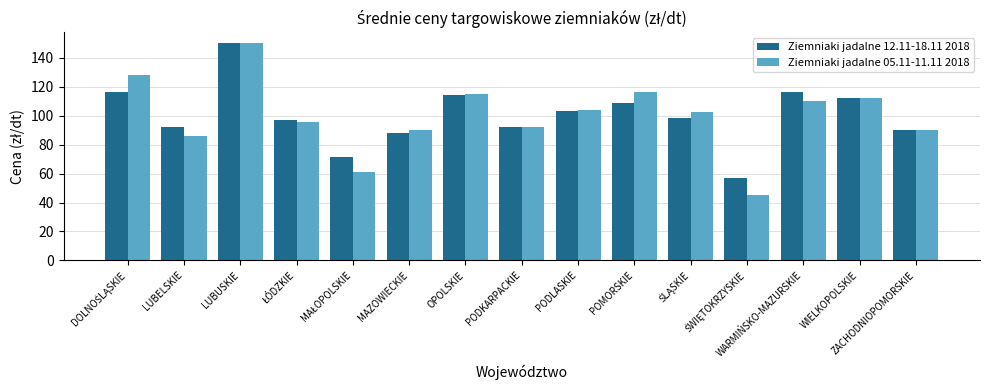

What is the lowest value of the Ziemniaki jadalne 12.11-18.11 2018 series?

56.7